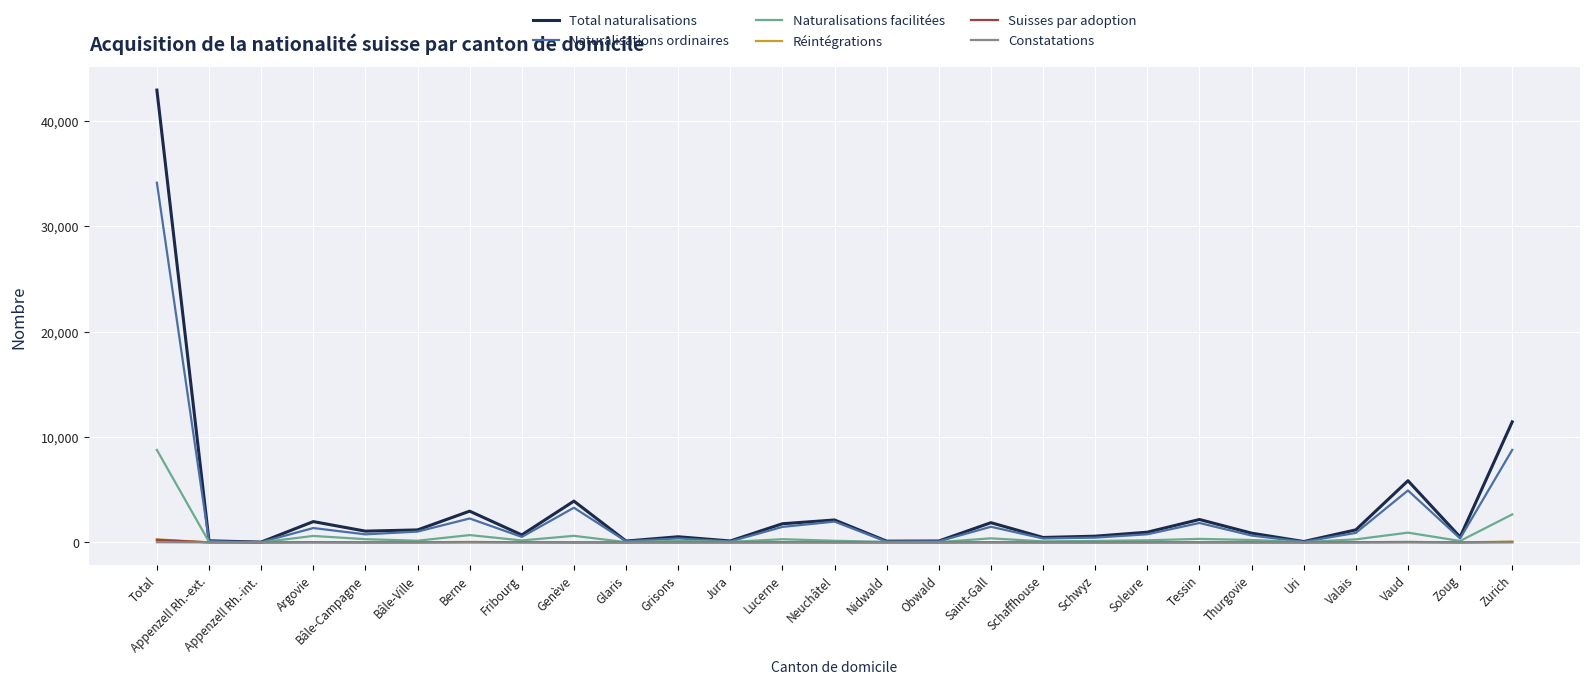

What is the maximum value shown in the chart?

42927